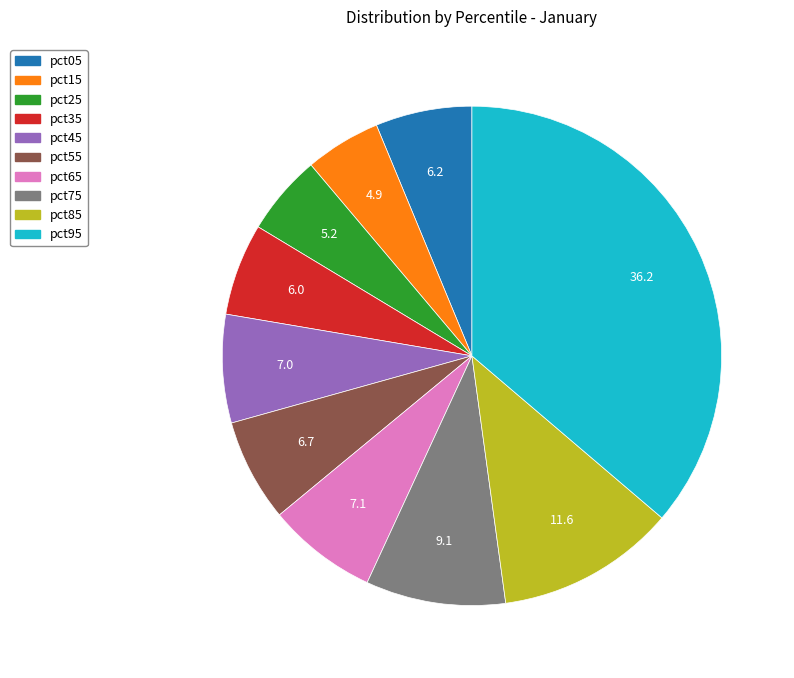

True or false: pct45 accounts for 7% of the total.

True